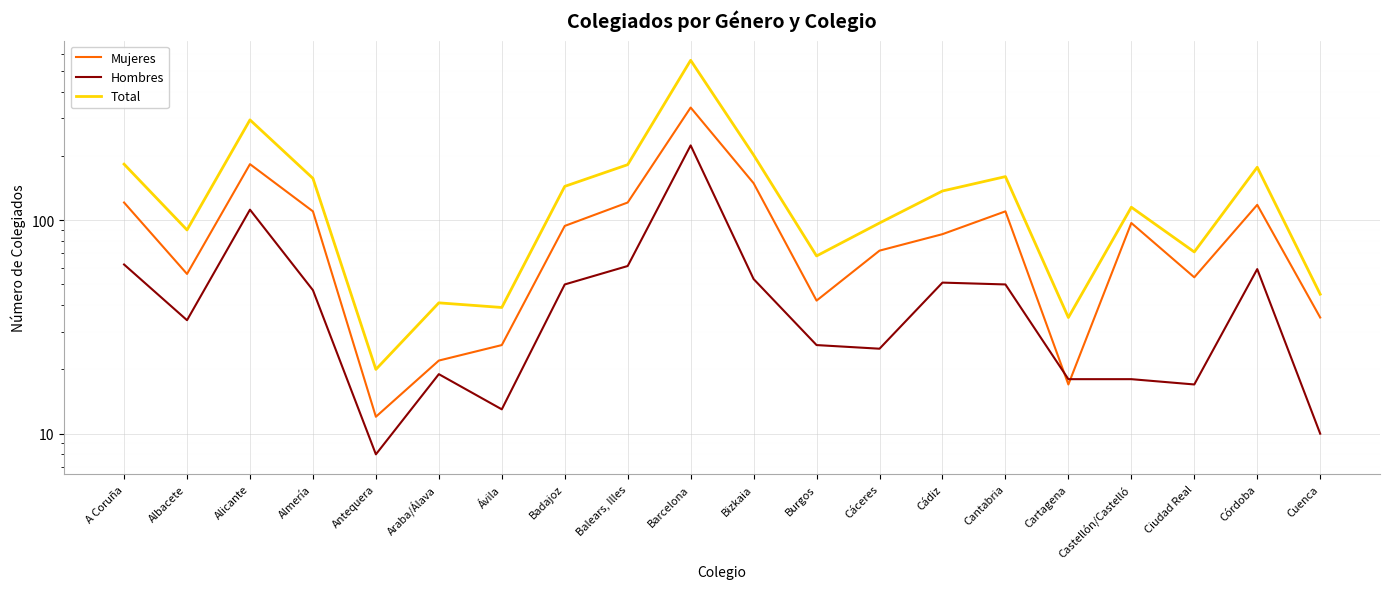

Rank the series by their average value, from highest to lowest.

Total, Mujeres, Hombres